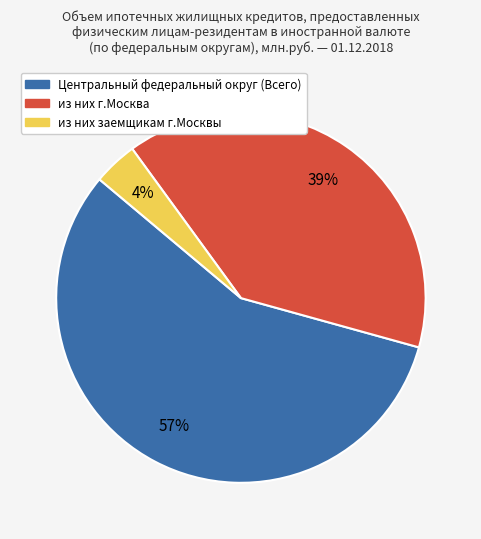

Rank the categories by value from lowest to highest.

из них заемщикам г.Москвы, из них г.Москва, Центральный федеральный округ (Всего)